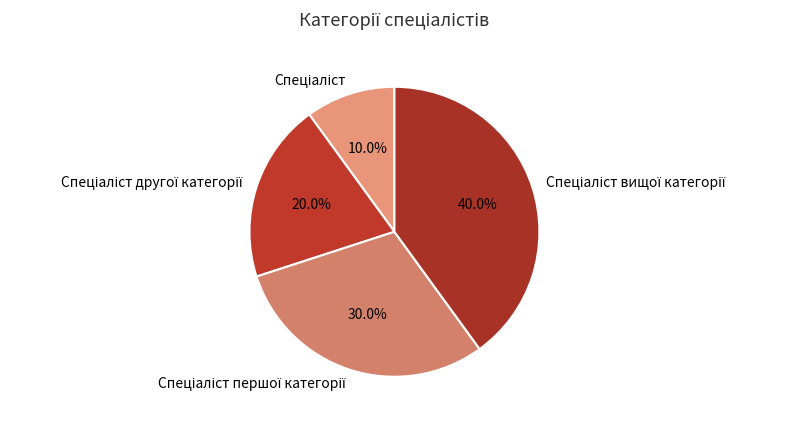

Does any single category account for the majority?

No